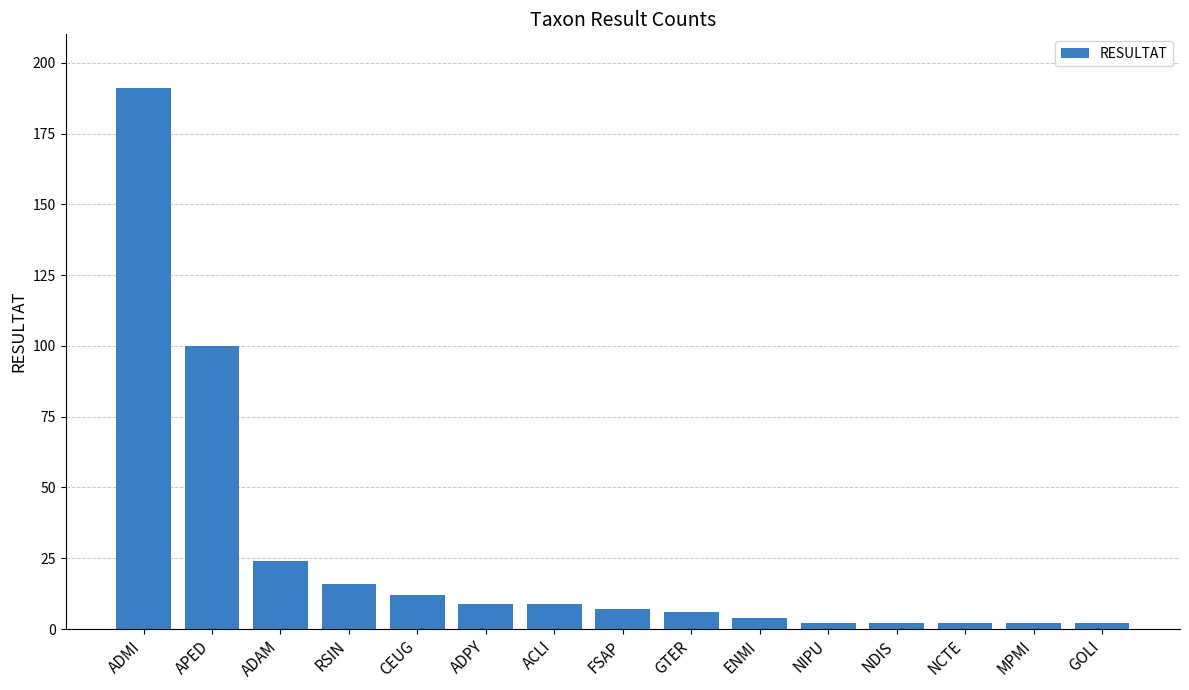

Is it true that the value at CEUG is 12?

True